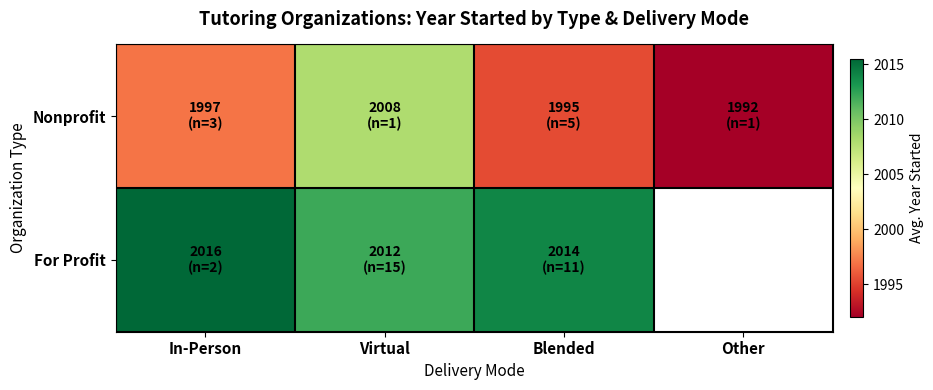

Which series changed the most between In-Person and Virtual?

Nonprofit